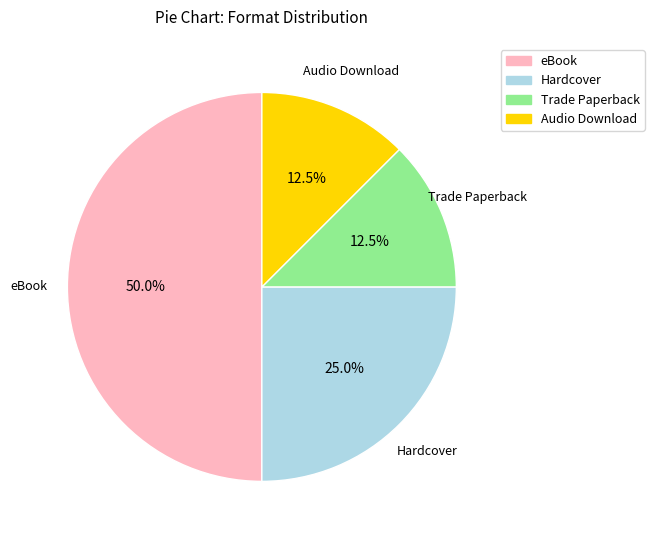

Between Hardcover and Audio Download, which is larger?

Hardcover